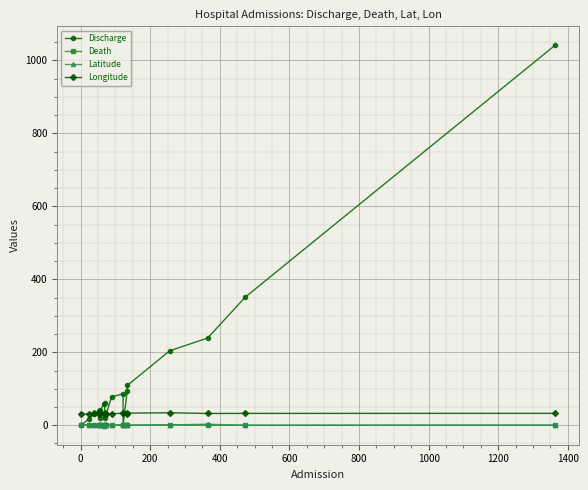

List the series in order of their peak value, highest first.

Discharge, Longitude, Latitude, Death